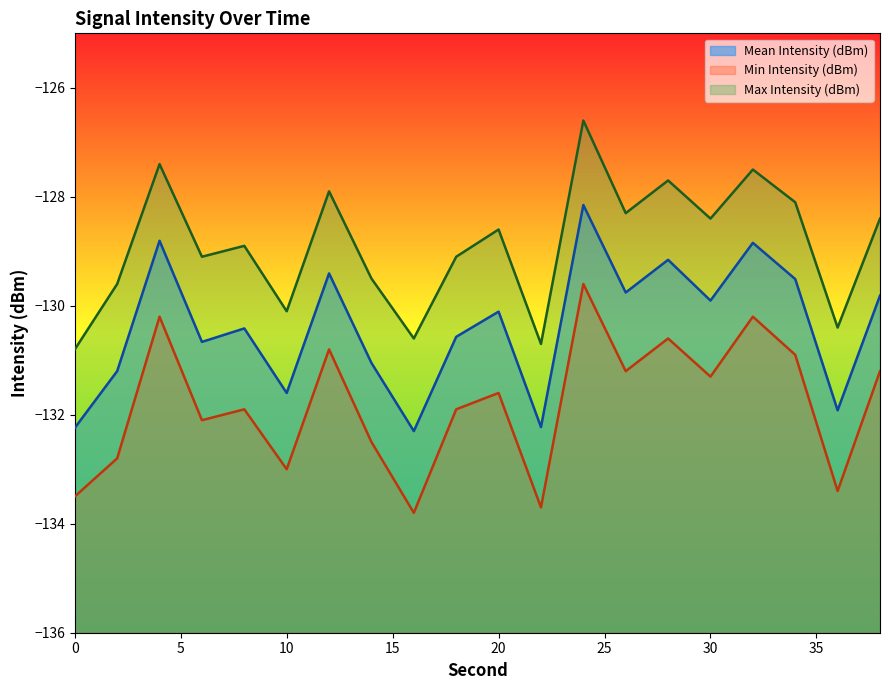

True or false: Min Intensity (dBm) and Mean Intensity (dBm) cross at least once.

False